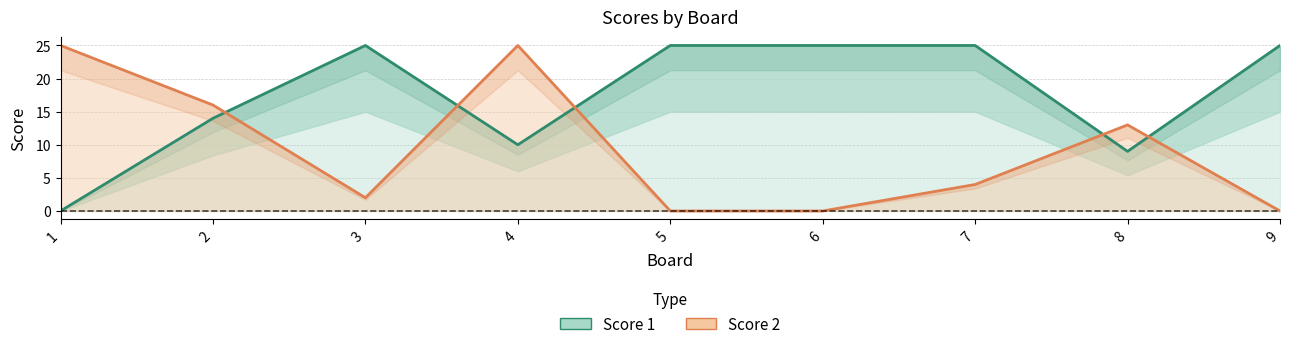

Is it true that Score 1 equals 0 at 1?

True